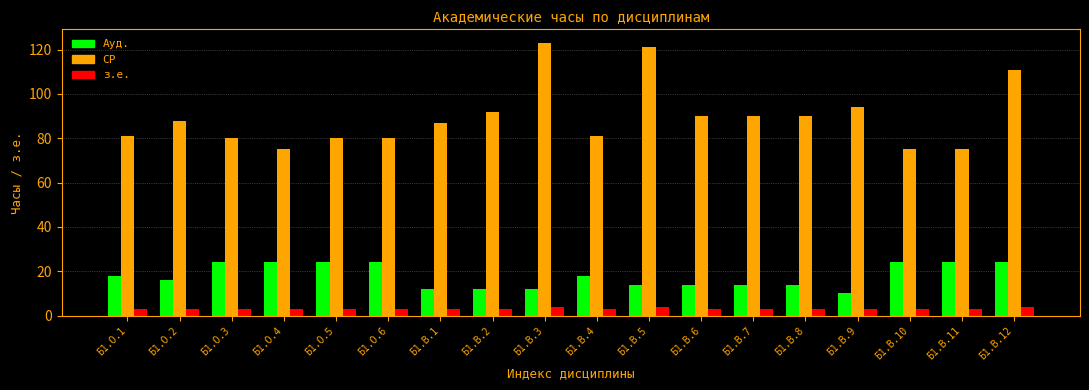

True or false: з.е. has a value of 3 at Б1.О.3.

True